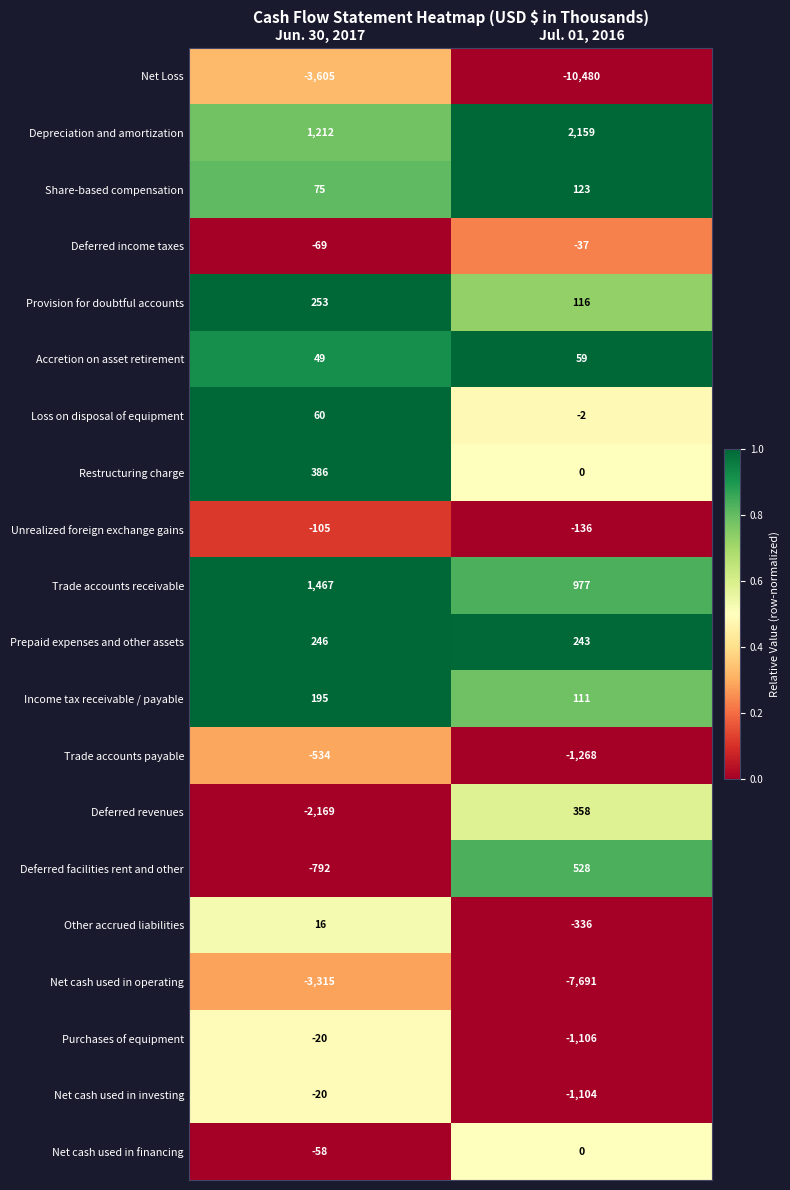

At which category is the sum across all series the highest?

Jun. 30, 2017